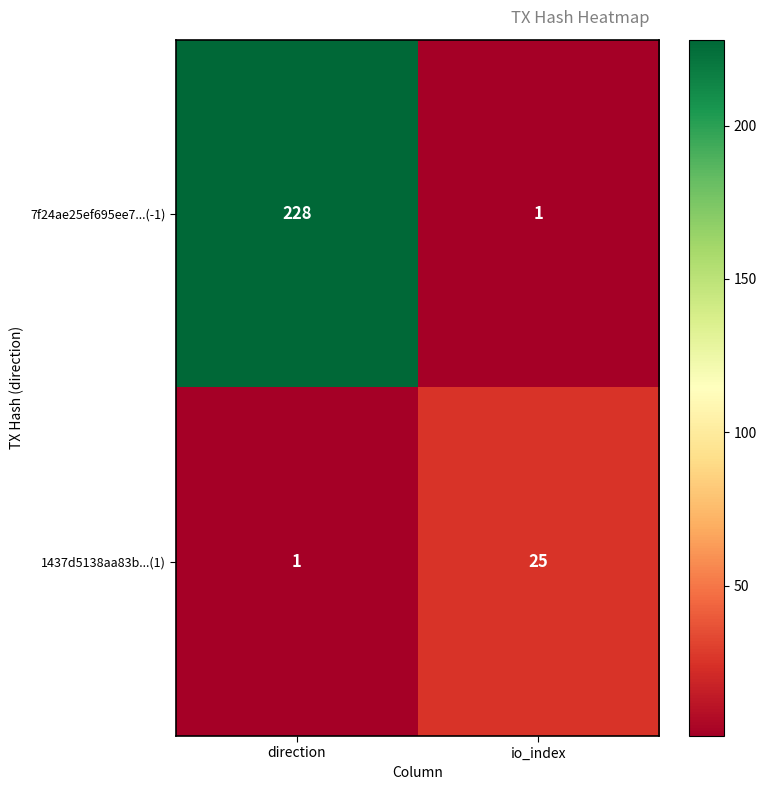

Which series has the widest spread of values?

7f24ae25ef695ee7...(-1)